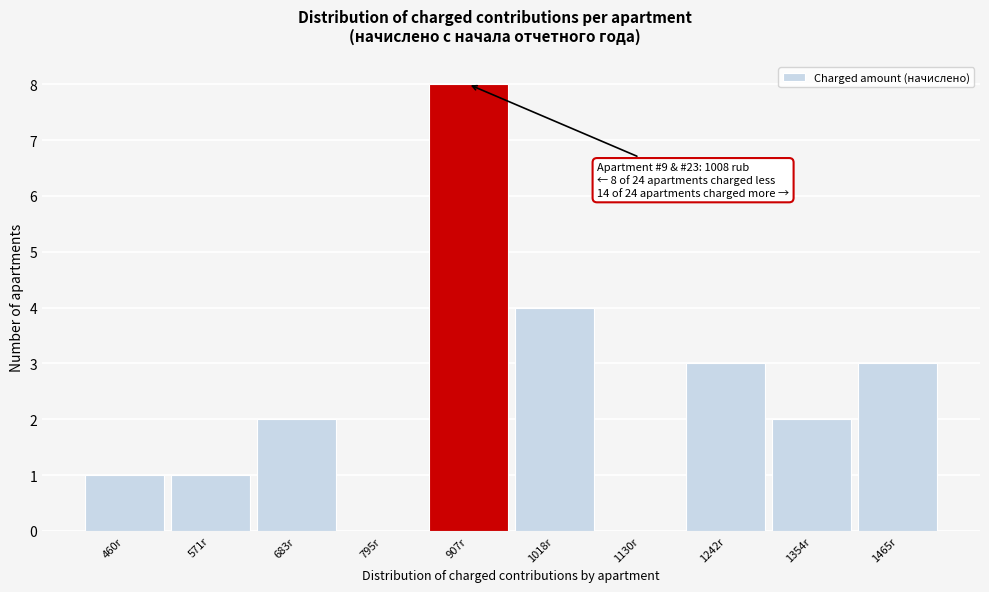

Reading right to left, transcribe all the data shown in this chart.

1465r=3	1354r=2	1242r=3	1130r=0	1018r=4	907r=8	795r=0	683r=2	571r=1	460r=1